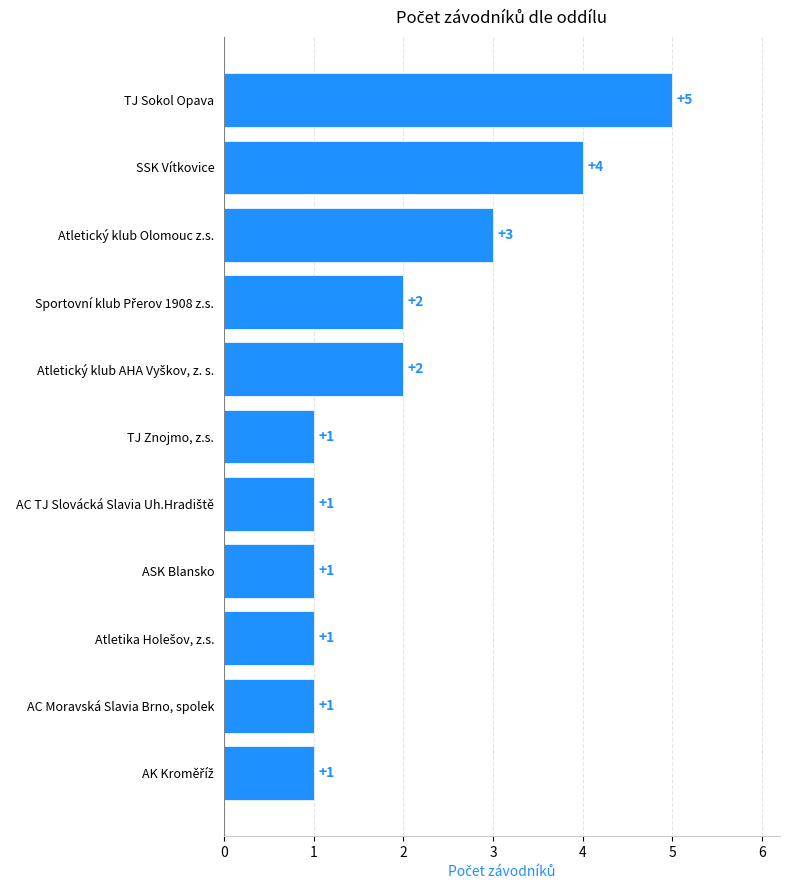

What is the ratio of the value at Atletický klub Olomouc z.s. to the value at ASK Blansko?

3.0